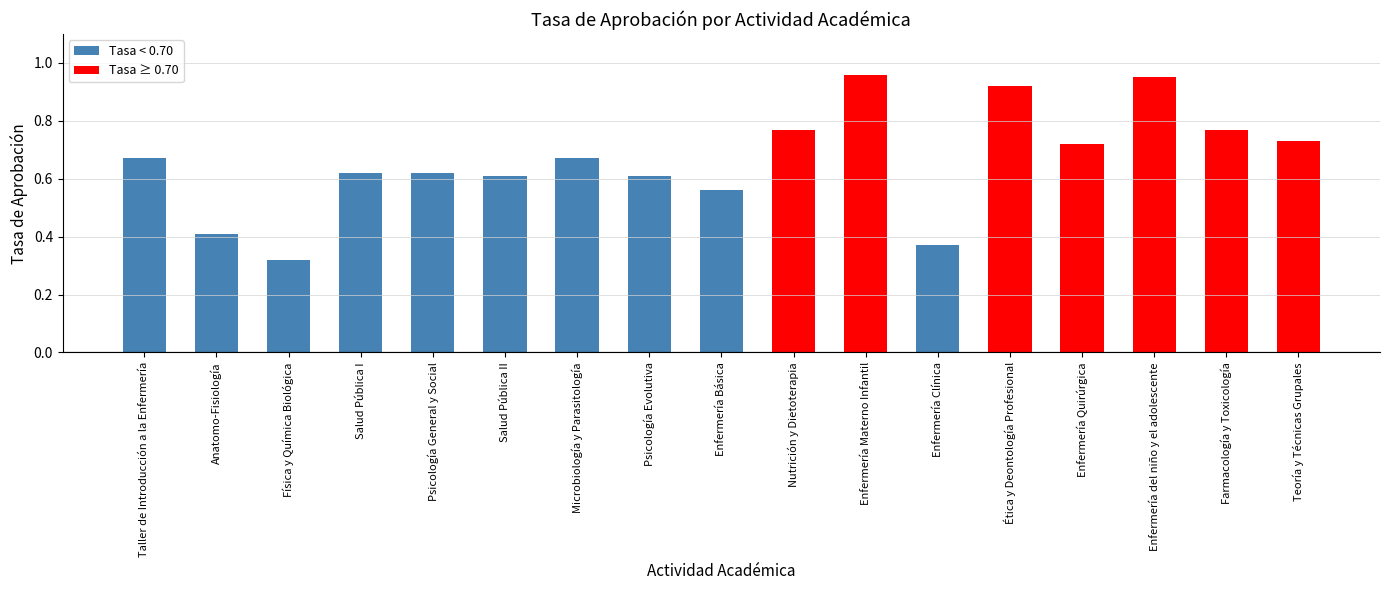

What is the label of the 1st bar from the left?

Taller de Introducción a la Enfermería